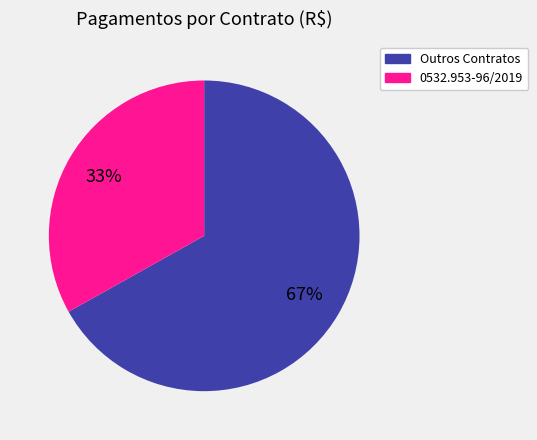

To the nearest percent, what is the difference between the largest and smallest slice percentages?

34%